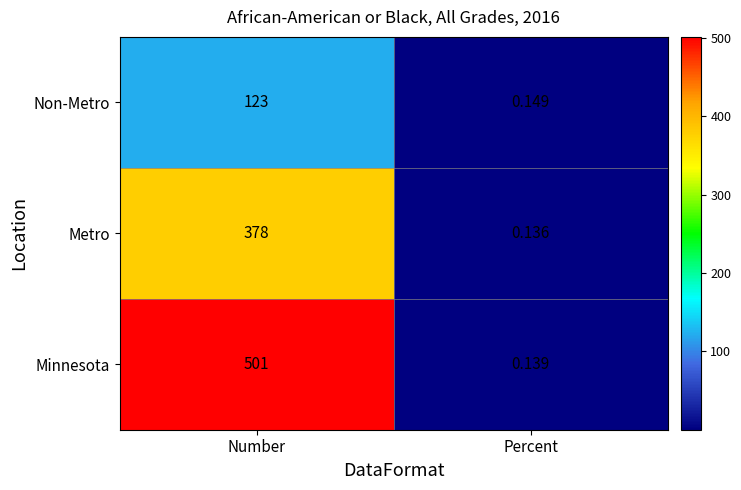

Where is Metro nearest to the value 189?

Percent